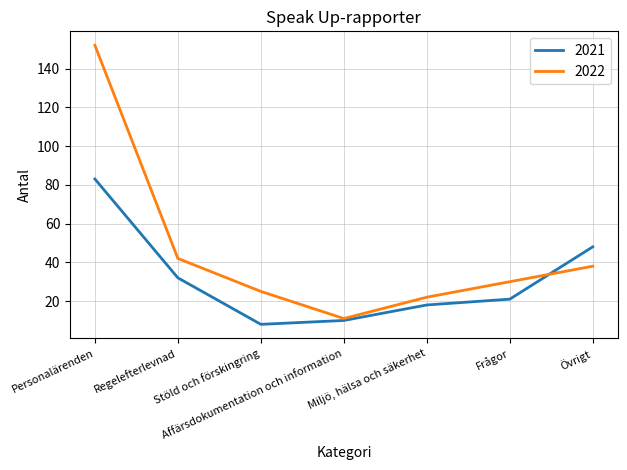

Which series has the largest range (max minus min)?

2022